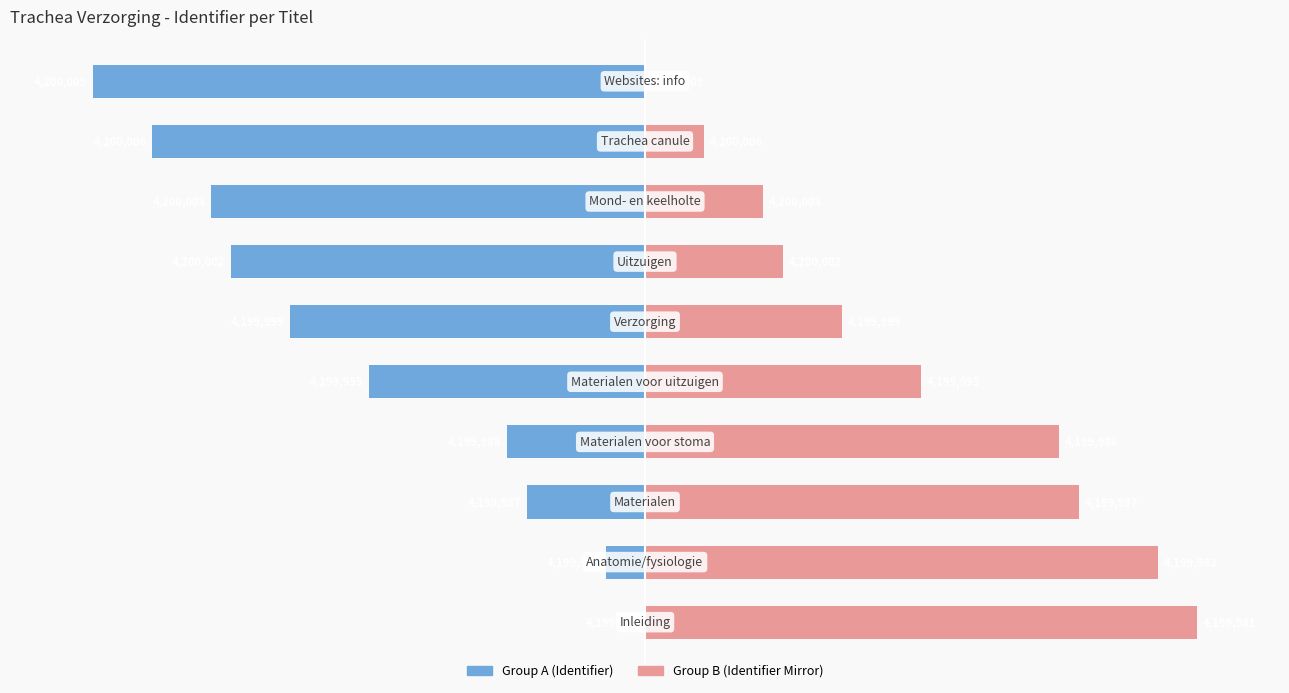

Which series has the largest range (max minus min)?

Group A (Identifier)